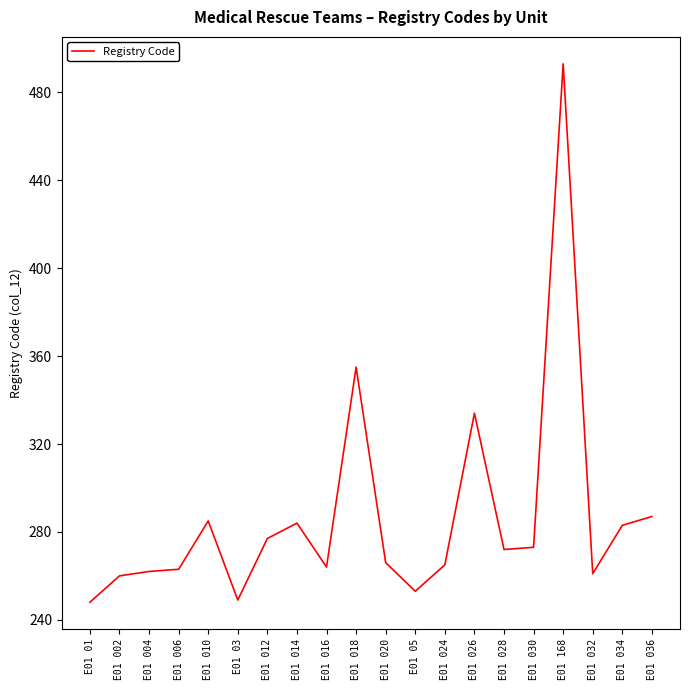

Where does the data first go above 272?

E01 010